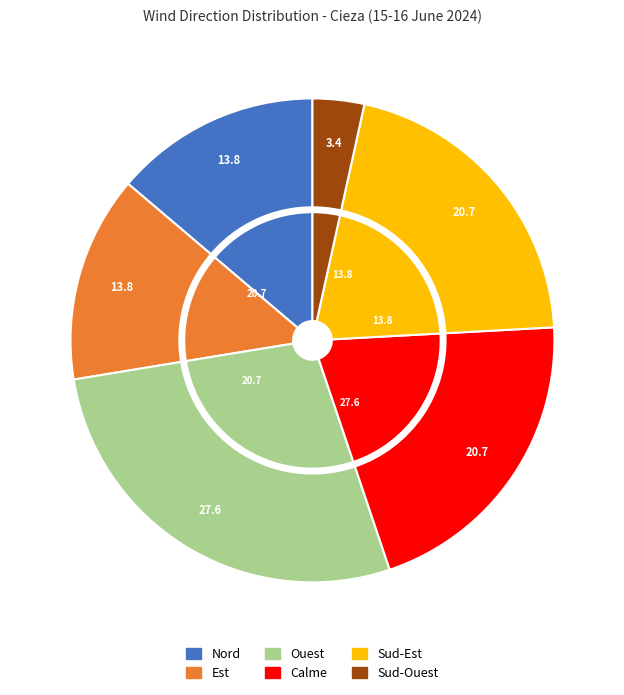

Is there a majority slice in this chart?

No